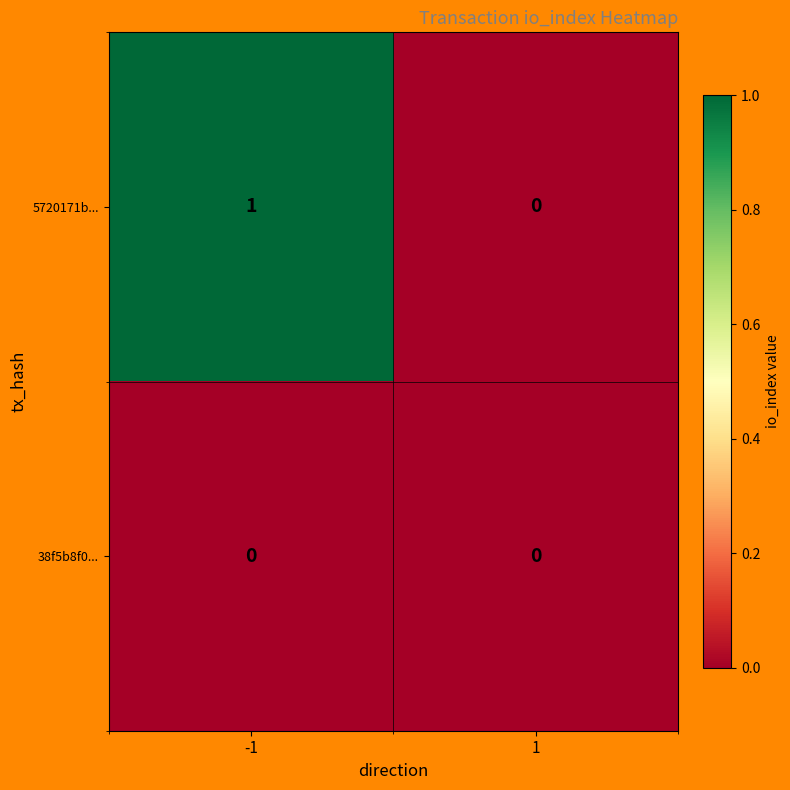

Is it true that 5720171b... equals 1 at -1?

True